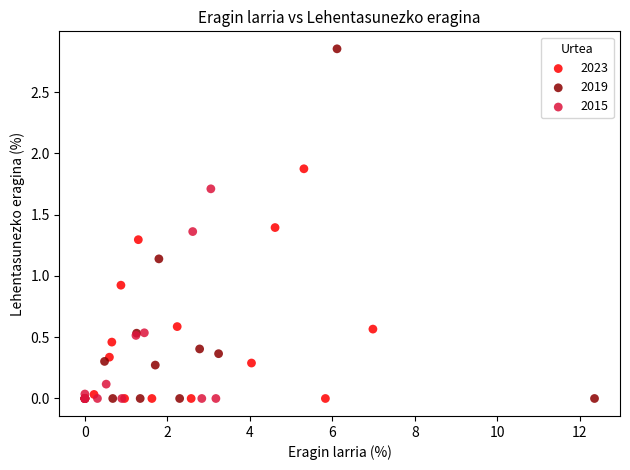

Which series contains the highest Y value?

2019